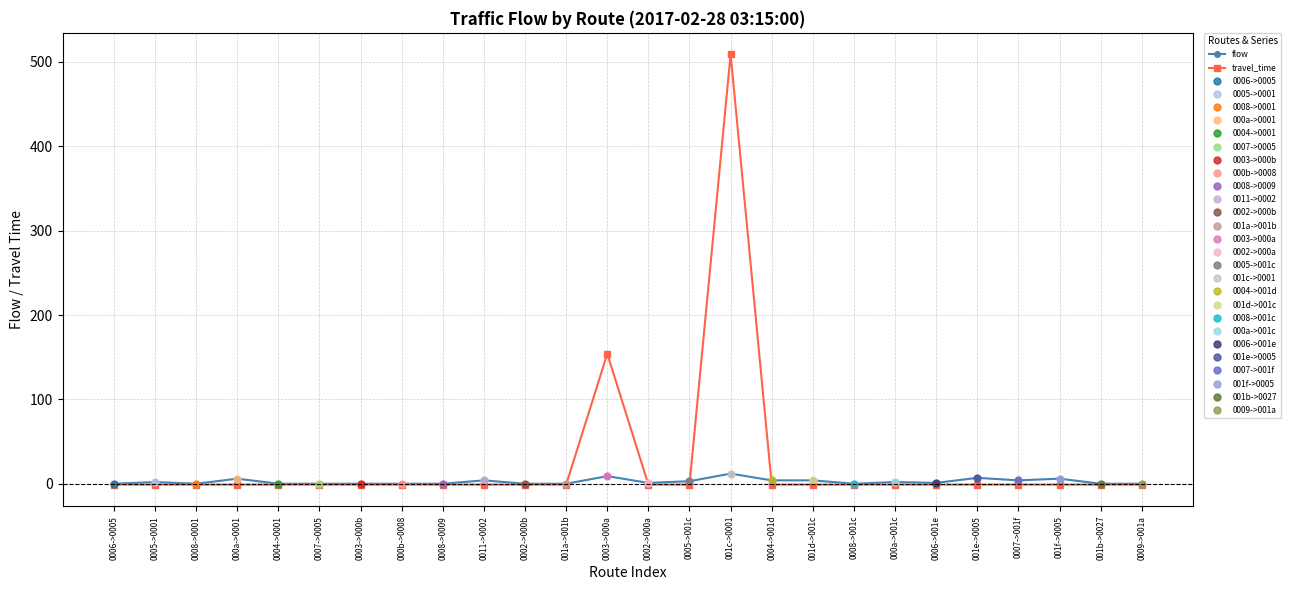

Count the number of categories in the chart.

26